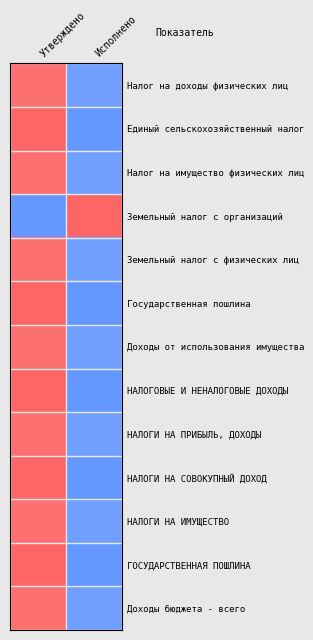

What is the greatest value displayed?

1.0